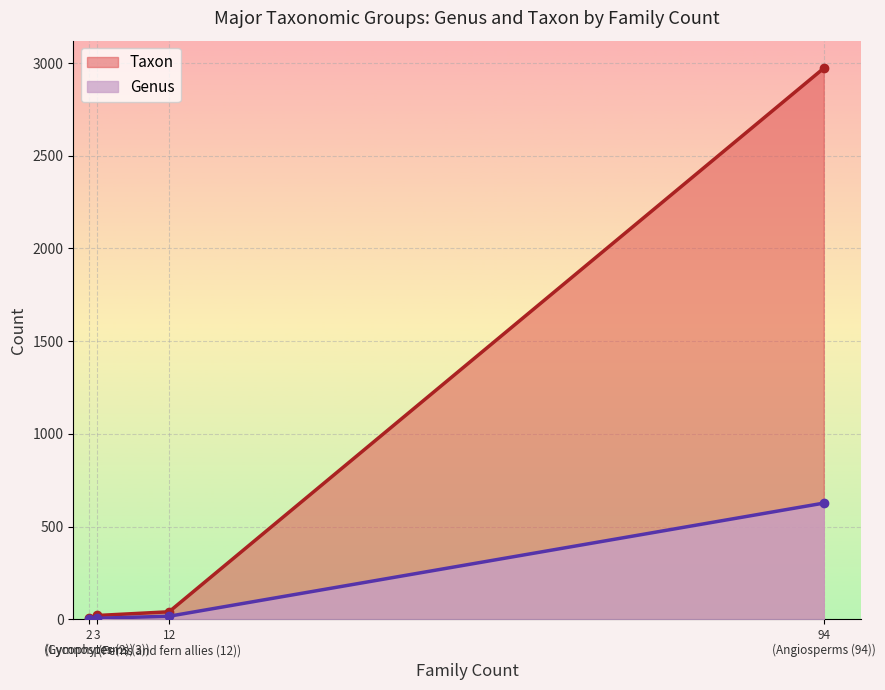

Rank the series by their maximum value, from highest to lowest.

Taxon, Genus